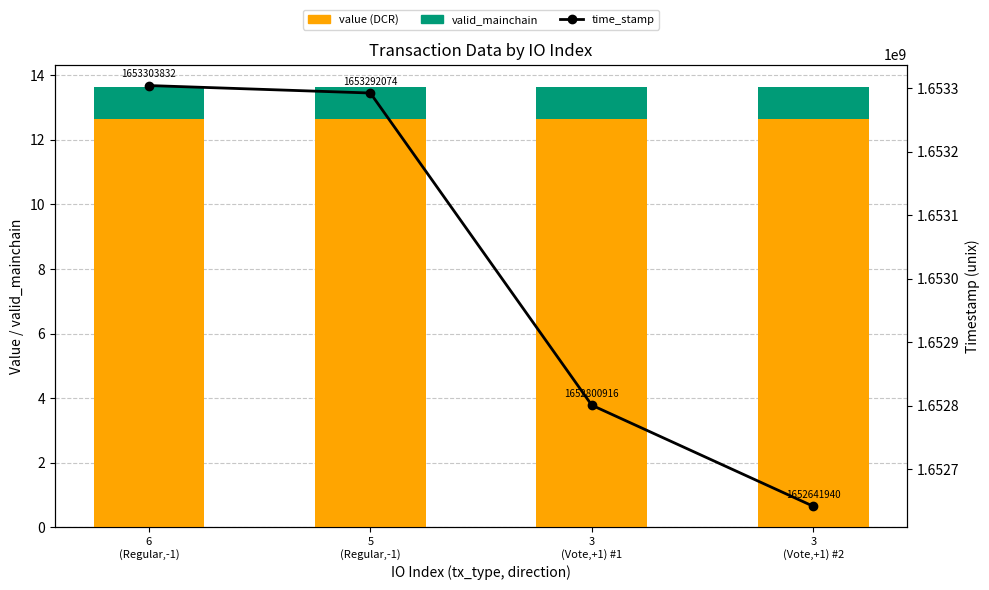

The valid_mainchain series shows 1.0 at 3
(Vote,+1) #2. True or false?

True